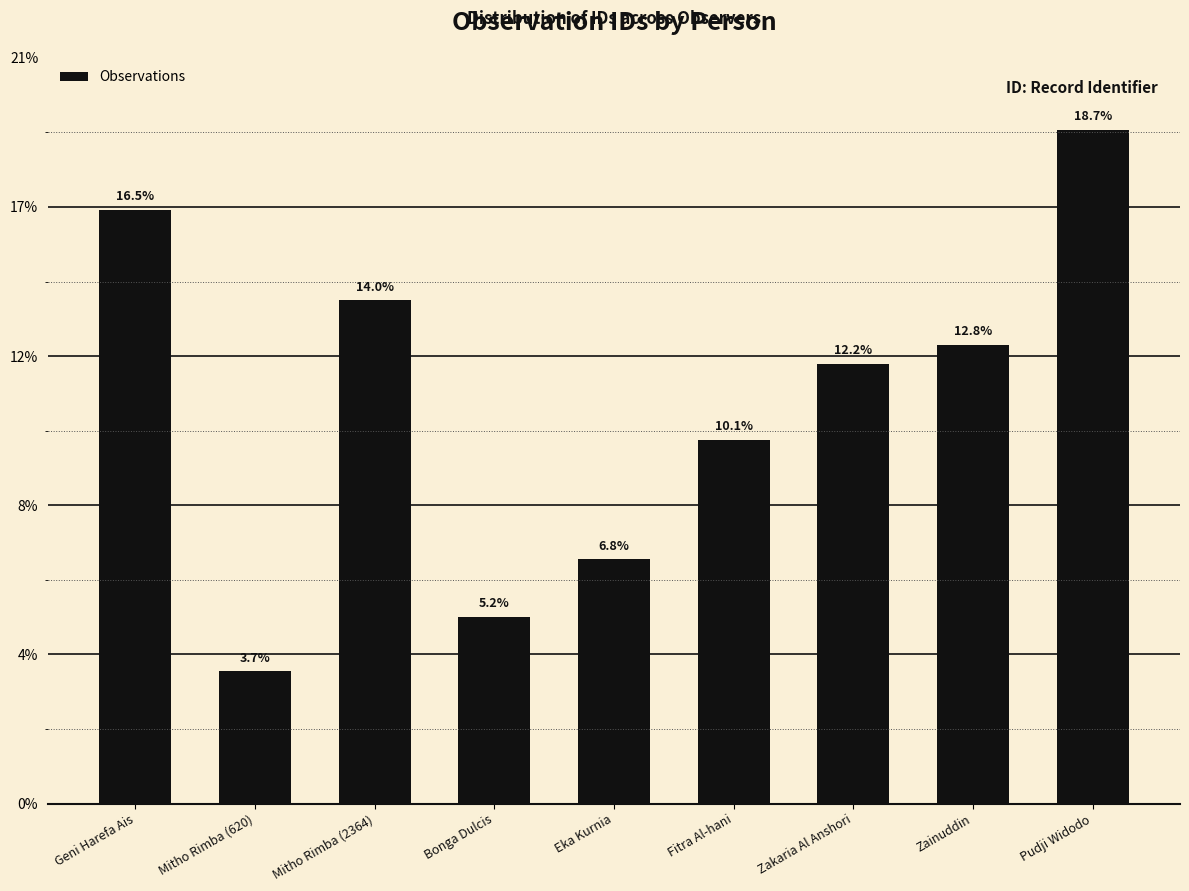

Does the chart contain any negative values?

No